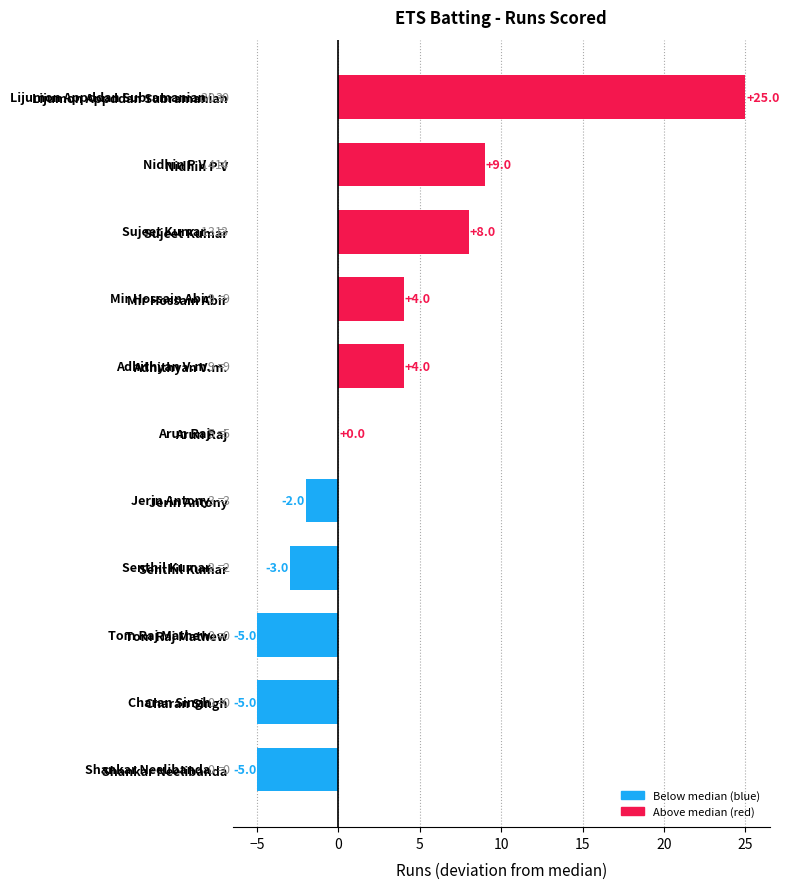

Read the value at Shankar Neelibanda.

-5